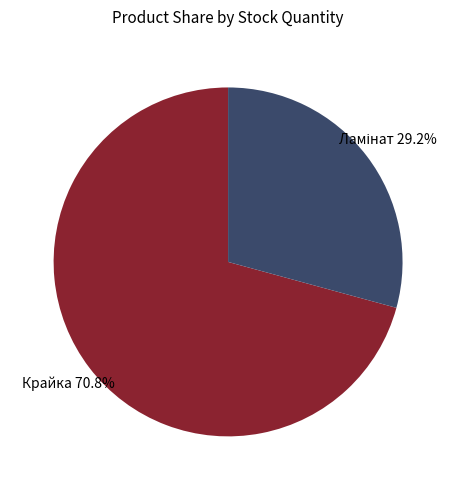

Does any single category account for the majority?

Yes